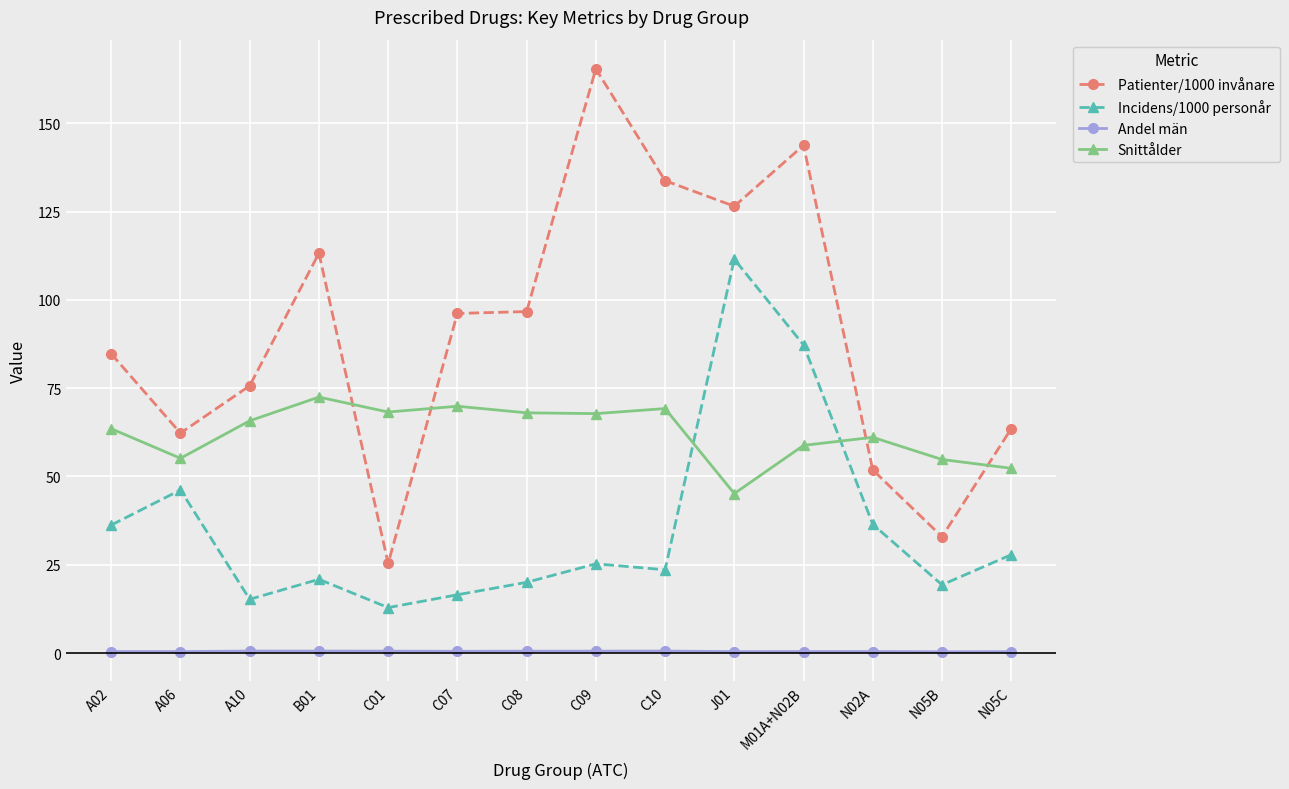

What is the lowest value of the Patienter/1000 invånare series?

25.4